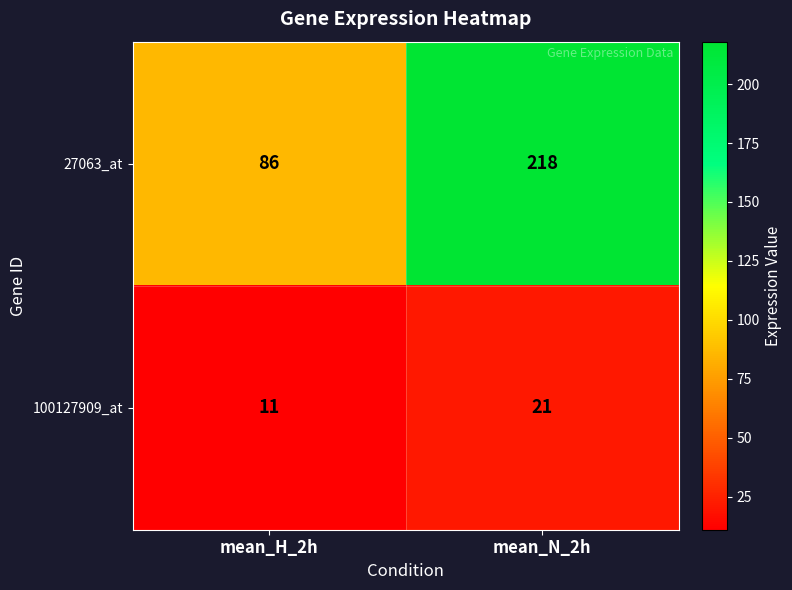

At which label is 27063_at closest to 152?

mean_H_2h